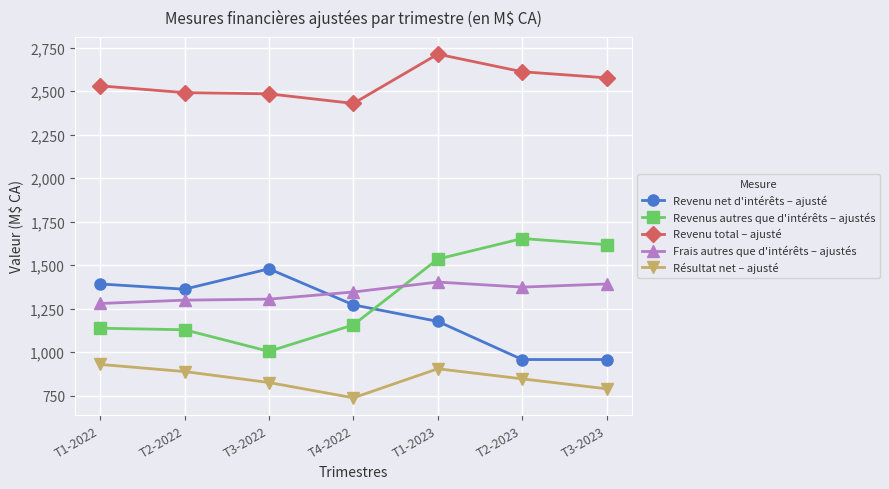

What are all the series names shown in the legend?

Revenu net d'intérêts – ajusté, Revenus autres que d'intérêts – ajustés, Revenu total – ajusté, Frais autres que d'intérêts – ajustés, Résultat net – ajusté